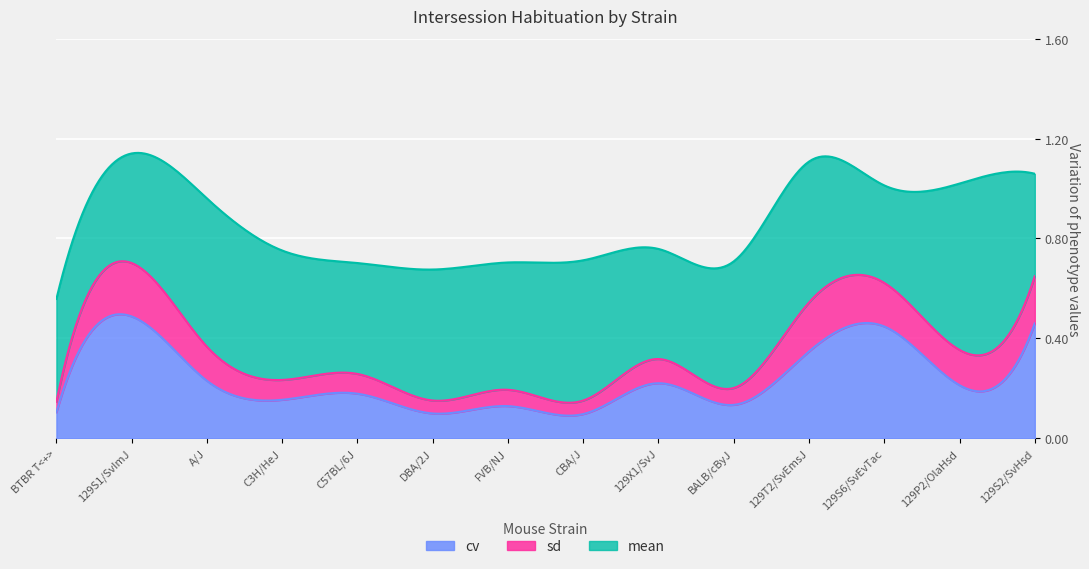

True or false: cv and sd intersect in this chart.

False